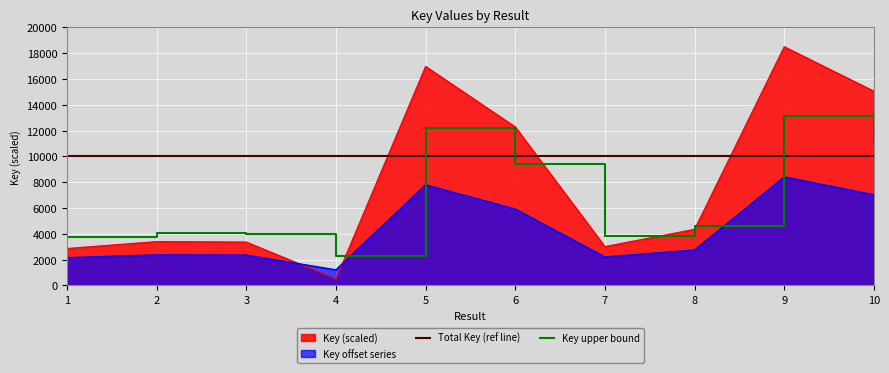

True or false: the data has more than 0 interior local peaks.

True